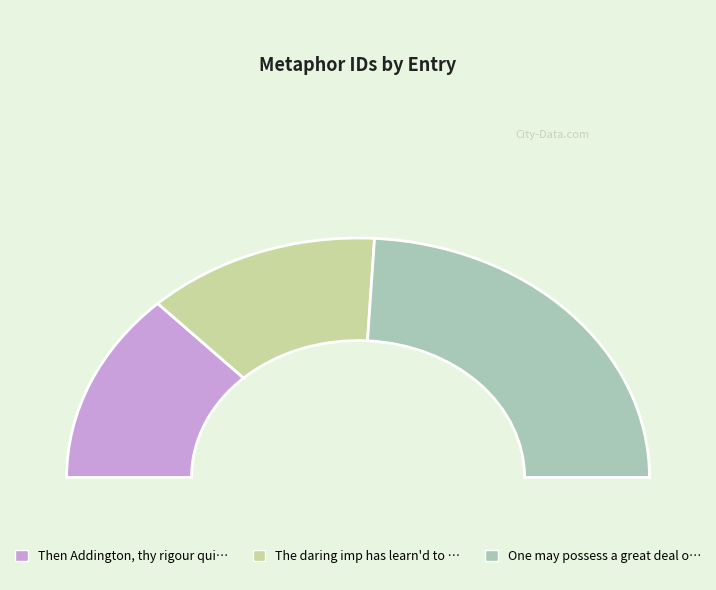

To the nearest percent, what is the difference between the largest and smallest slice percentages?

22%